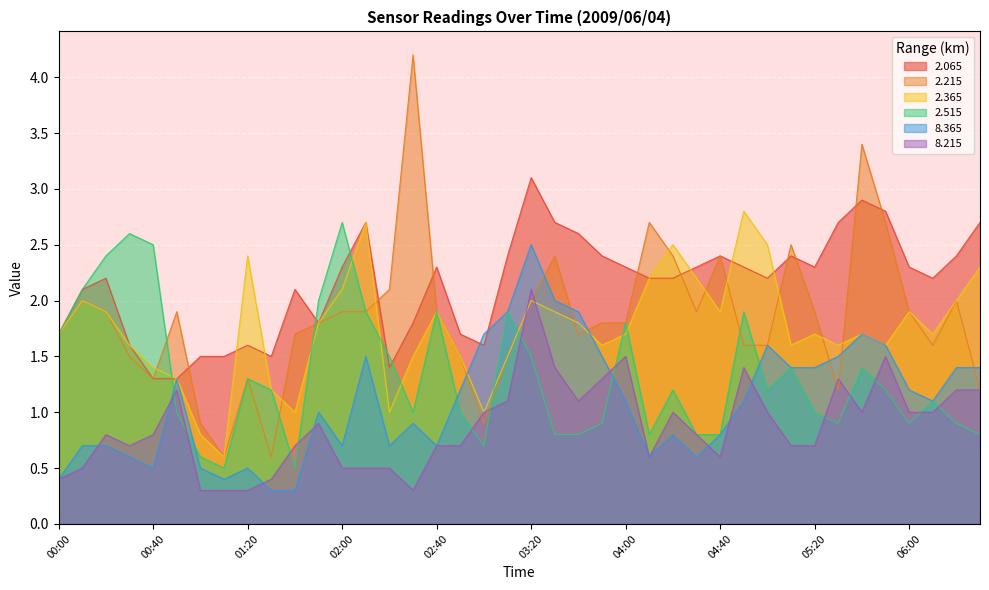

How many intersections are there between 8.215 and 2.215?

6